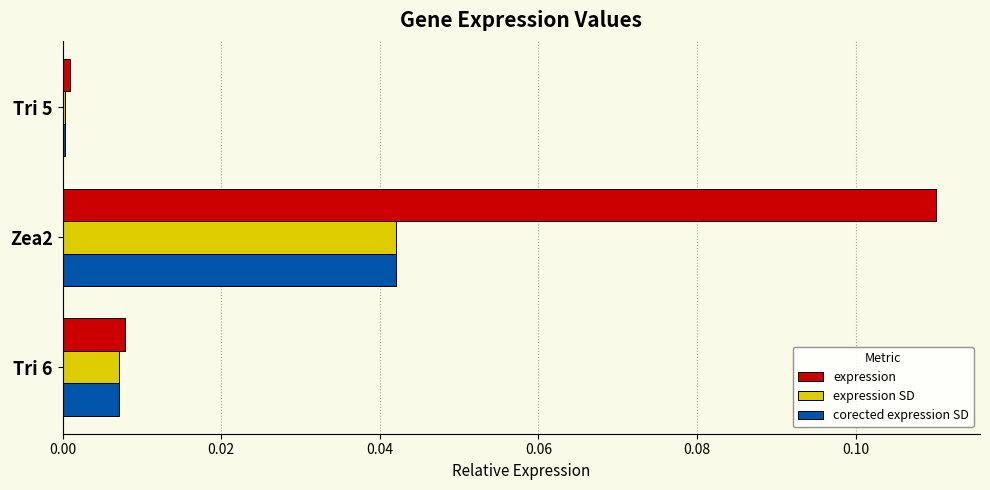

The value of expression SD at Tri 5 is 0.0. True or false?

True